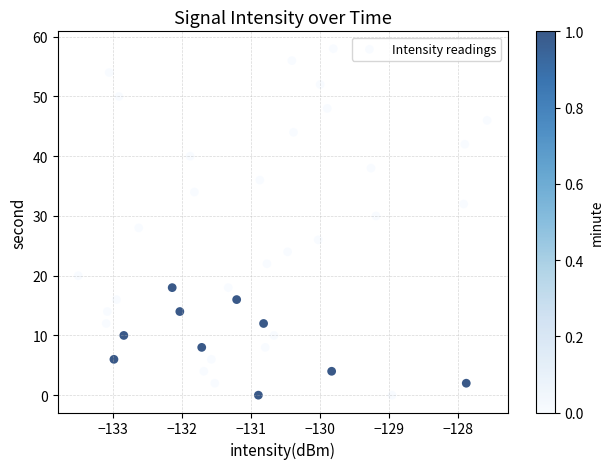

What is the range of Y values (max minus min)?

58